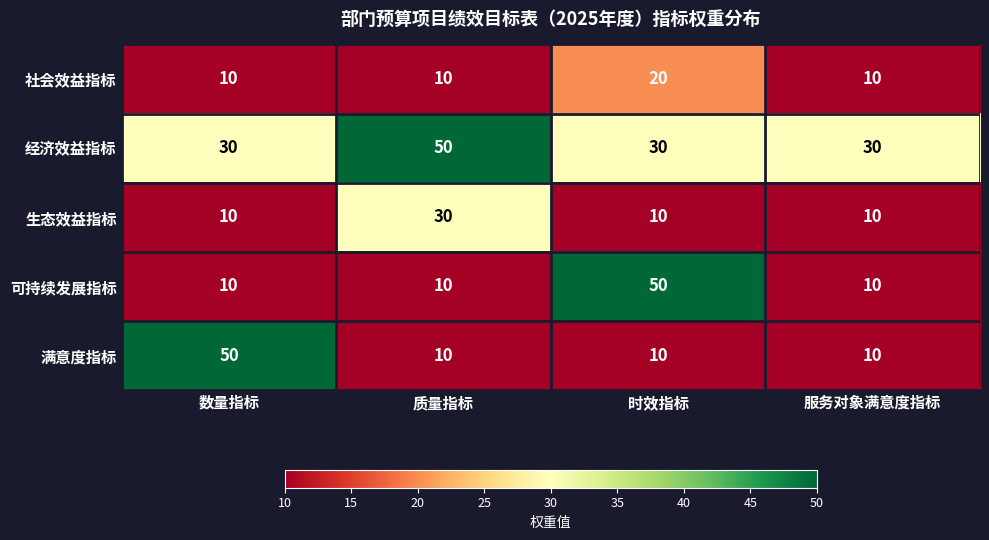

How many distinct data groups are displayed?

5